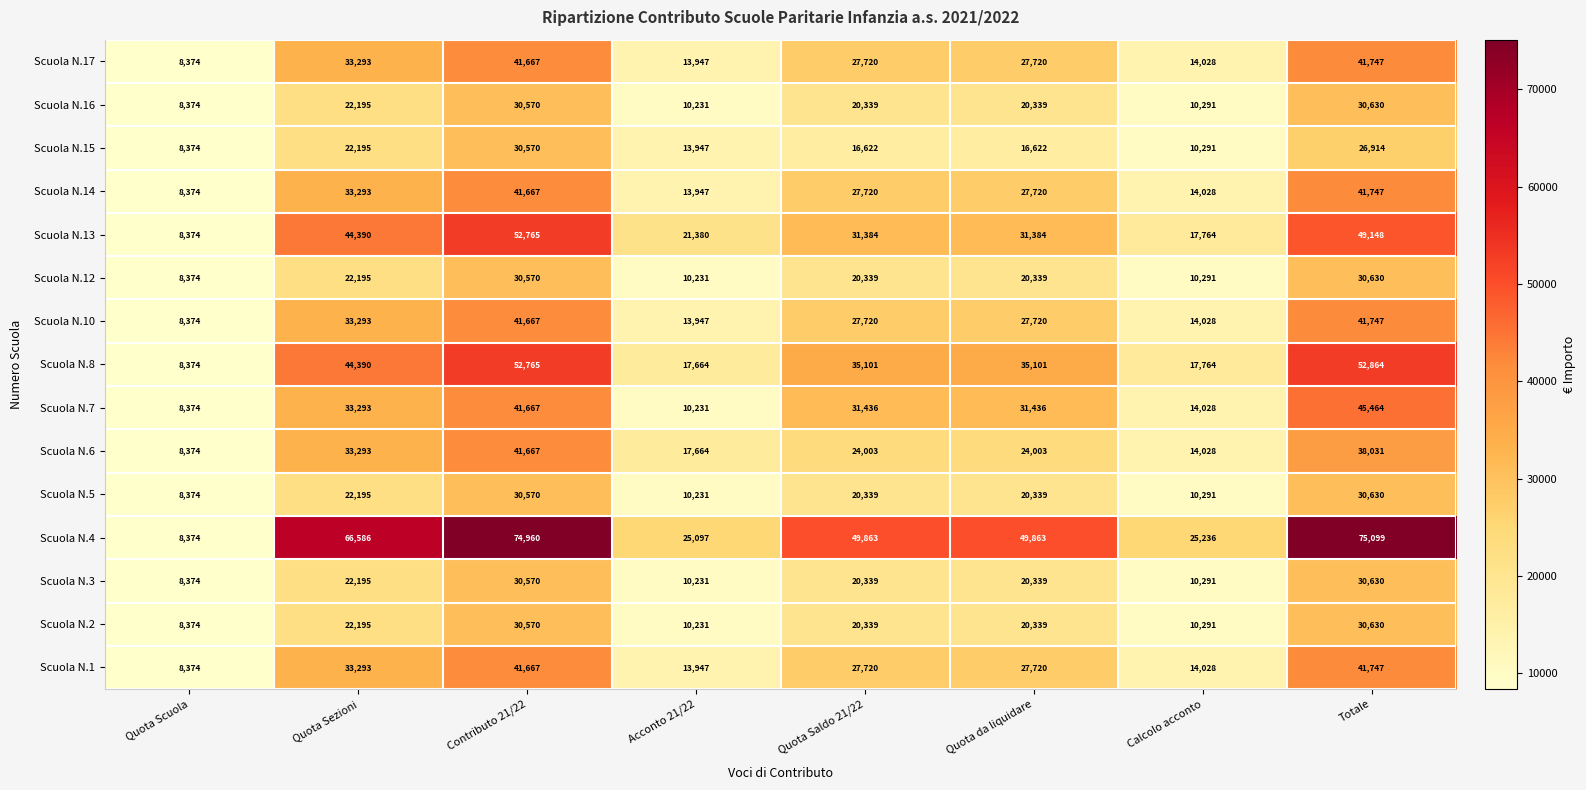

Which category has the highest value across all series?

Totale